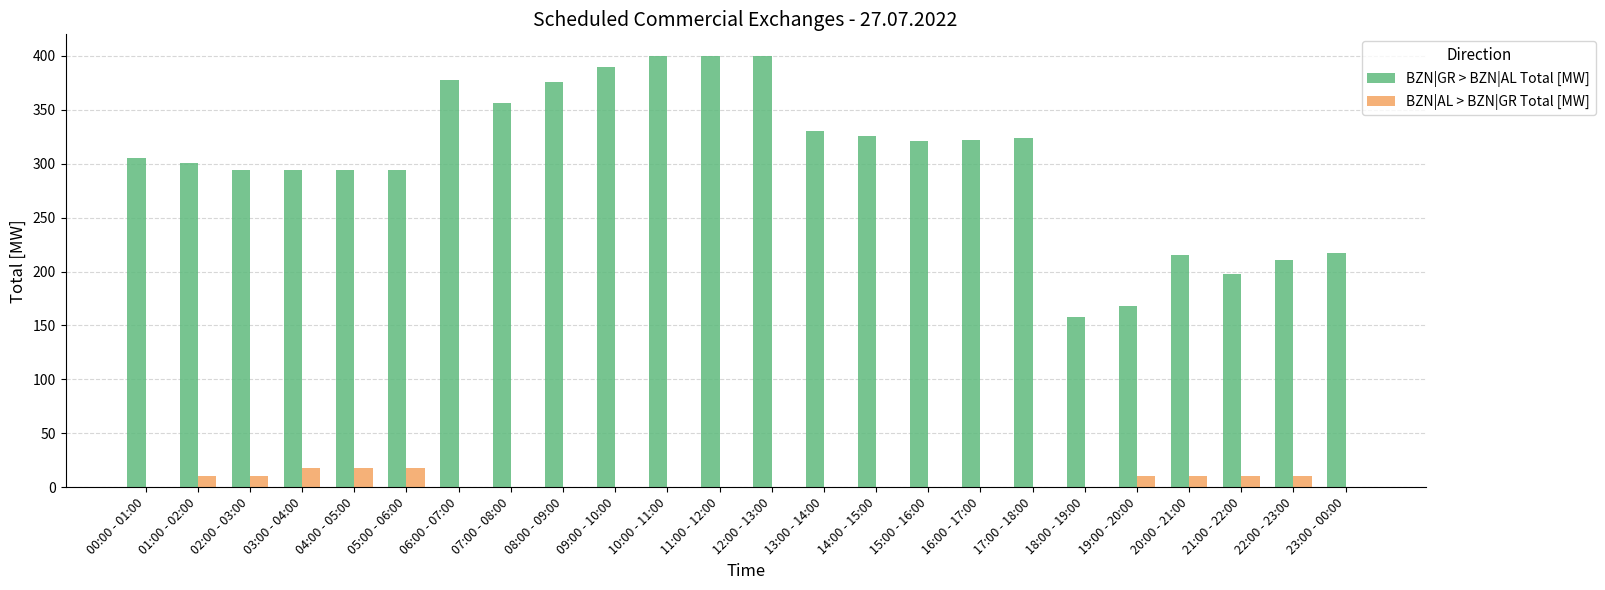

Is the value of BZN|AL > BZN|GR Total [MW] at 04:00 - 05:00 greater than the value of BZN|GR > BZN|AL Total [MW] at 23:00 - 00:00?

No